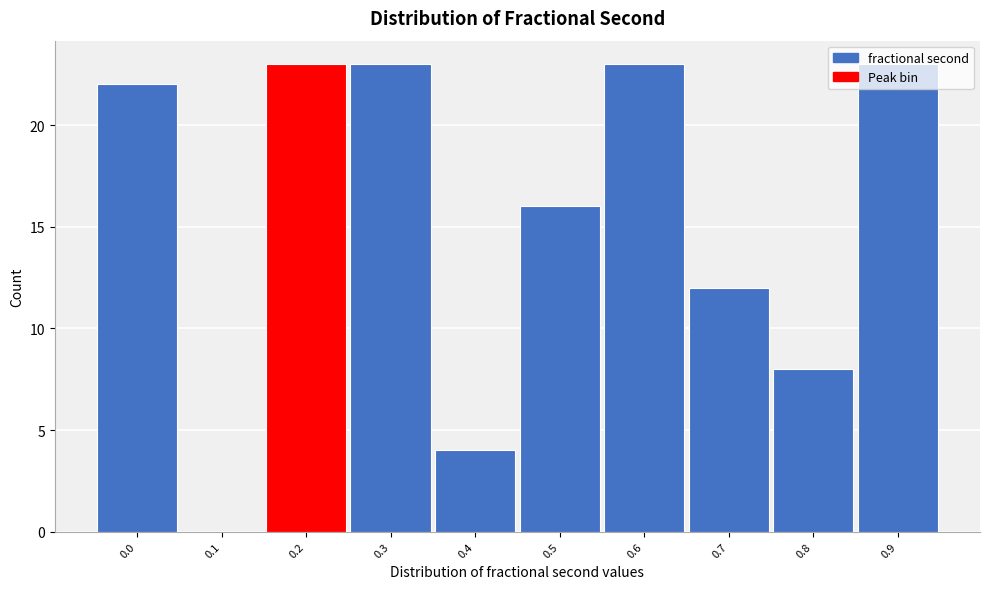

What is the greatest value displayed?

23